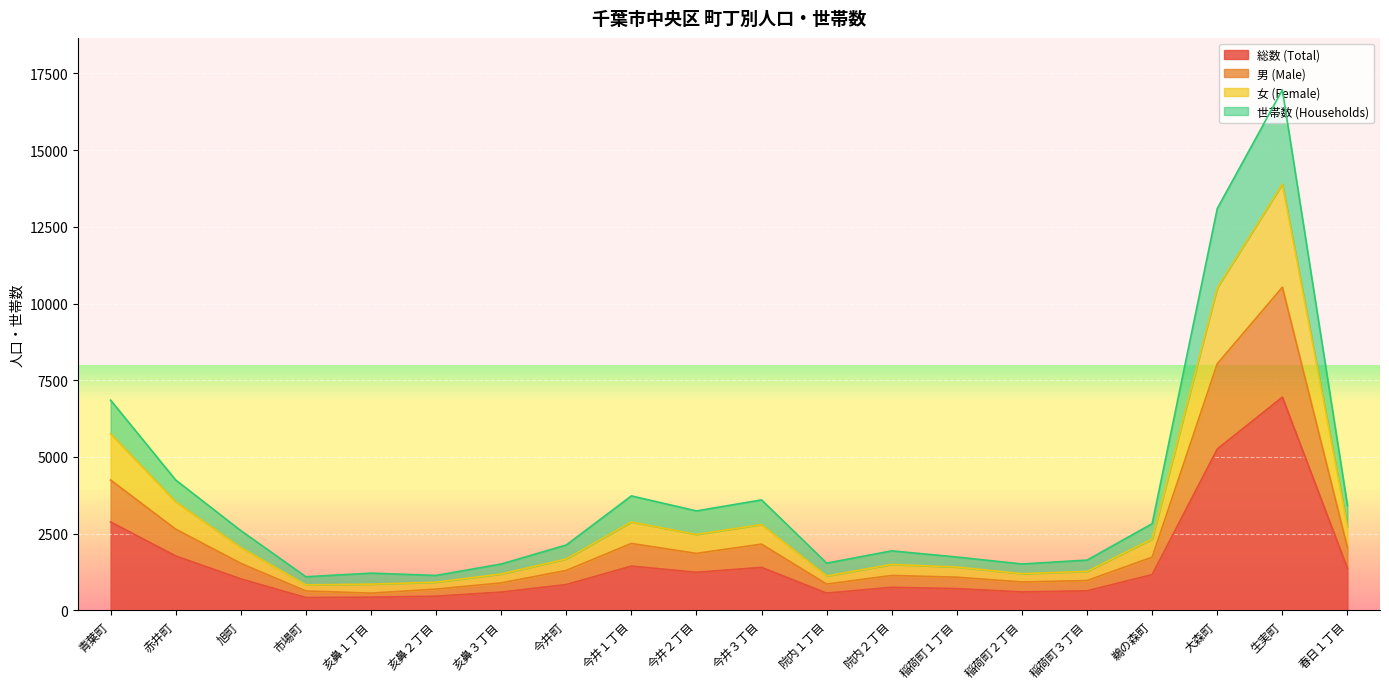

What is the label of the 2nd point from the right?

生実町